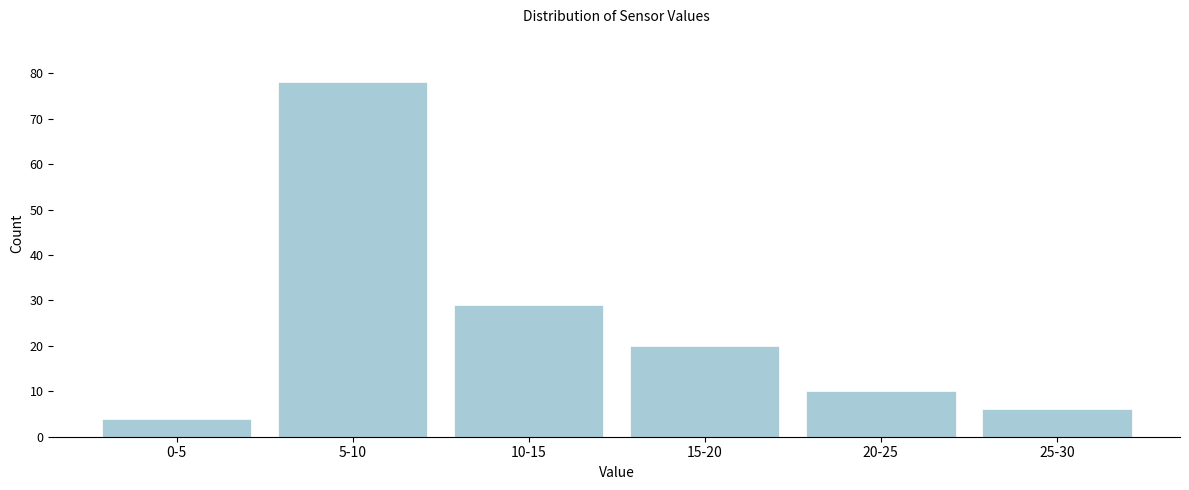

Reading left to right, extract all data points from this chart.

4	78	29	20	10	6